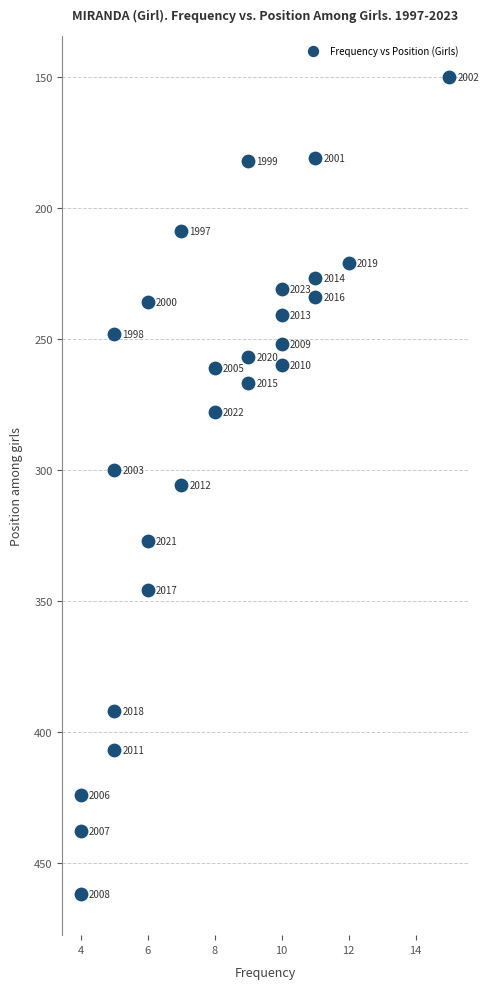

What Y value in the scatter plot is closest to 306?

306